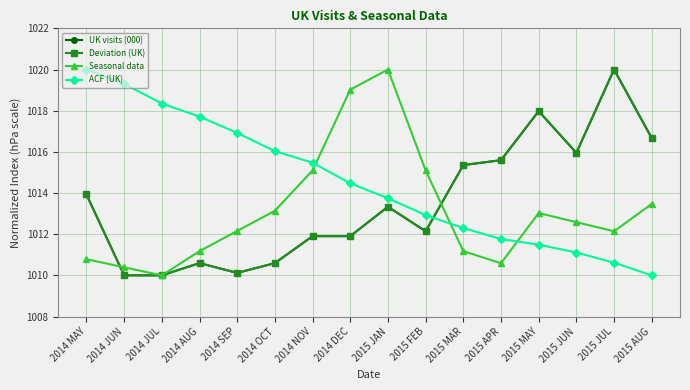

Reading right to left, what are all the values shown in this chart?

UK visits (000): 2015 AUG=1016.7	2015 JUL=1020.0	2015 JUN=1016.0	2015 MAY=1018.0	2015 APR=1015.6	2015 MAR=1015.4	2015 FEB=1012.1	2015 JAN=1013.3	2014 DEC=1011.9	2014 NOV=1011.9	2014 OCT=1010.6	2014 SEP=1010.1	2014 AUG=1010.6	2014 JUL=1010.0	2014 JUN=1010.0	2014 MAY=1013.9
Deviation (UK): 2015 AUG=1016.7	2015 JUL=1020.0	2015 JUN=1016.0	2015 MAY=1018.0	2015 APR=1015.6	2015 MAR=1015.4	2015 FEB=1012.1	2015 JAN=1013.3	2014 DEC=1011.9	2014 NOV=1011.9	2014 OCT=1010.6	2014 SEP=1010.1	2014 AUG=1010.6	2014 JUL=1010.0	2014 JUN=1010.0	2014 MAY=1013.9
Seasonal data: 2015 AUG=1013.5	2015 JUL=1012.1	2015 JUN=1012.6	2015 MAY=1013.0	2015 APR=1010.6	2015 MAR=1011.2	2015 FEB=1015.1	2015 JAN=1020.0	2014 DEC=1019.0	2014 NOV=1015.1	2014 OCT=1013.1	2014 SEP=1012.2	2014 AUG=1011.2	2014 JUL=1010.0	2014 JUN=1010.4	2014 MAY=1010.8
ACF (UK): 2015 AUG=1010.0	2015 JUL=1010.6	2015 JUN=1011.1	2015 MAY=1011.5	2015 APR=1011.8	2015 MAR=1012.3	2015 FEB=1012.9	2015 JAN=1013.7	2014 DEC=1014.5	2014 NOV=1015.5	2014 OCT=1016.0	2014 SEP=1016.9	2014 AUG=1017.7	2014 JUL=1018.3	2014 JUN=1019.3	2014 MAY=1020.0